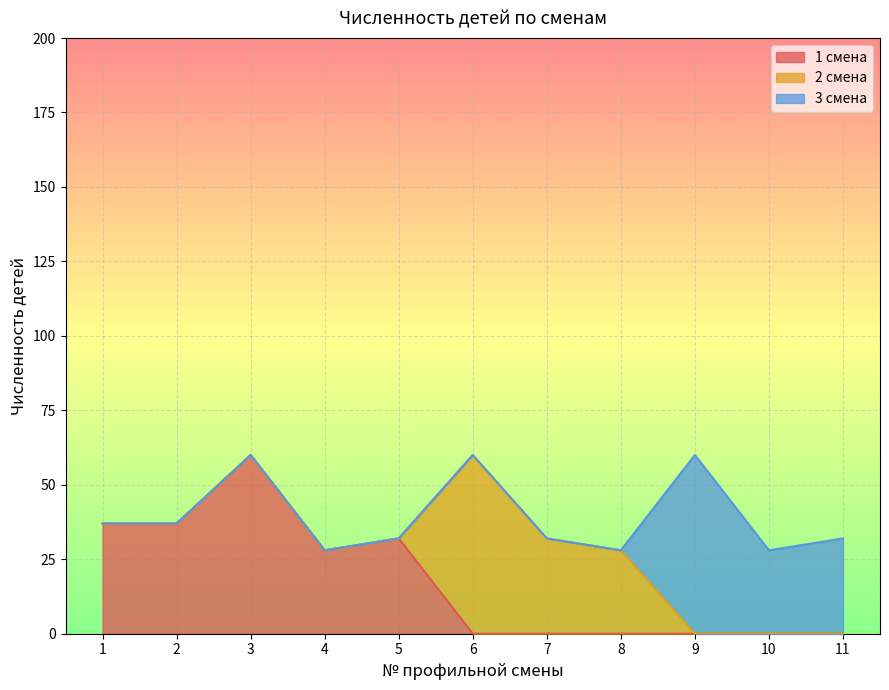

What is the maximum value for 3 смена?

60